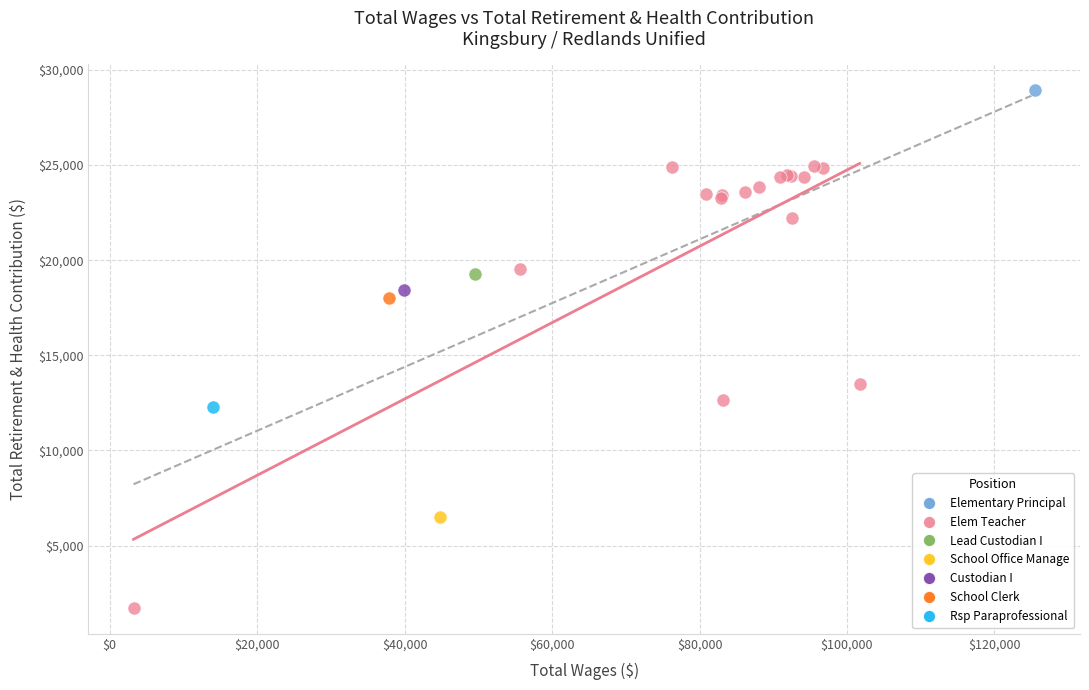

What are all the series names shown in the legend?

Elementary Principal, Elem Teacher, Lead Custodian I, School Office Manage, Custodian I, School Clerk, Rsp Paraprofessional